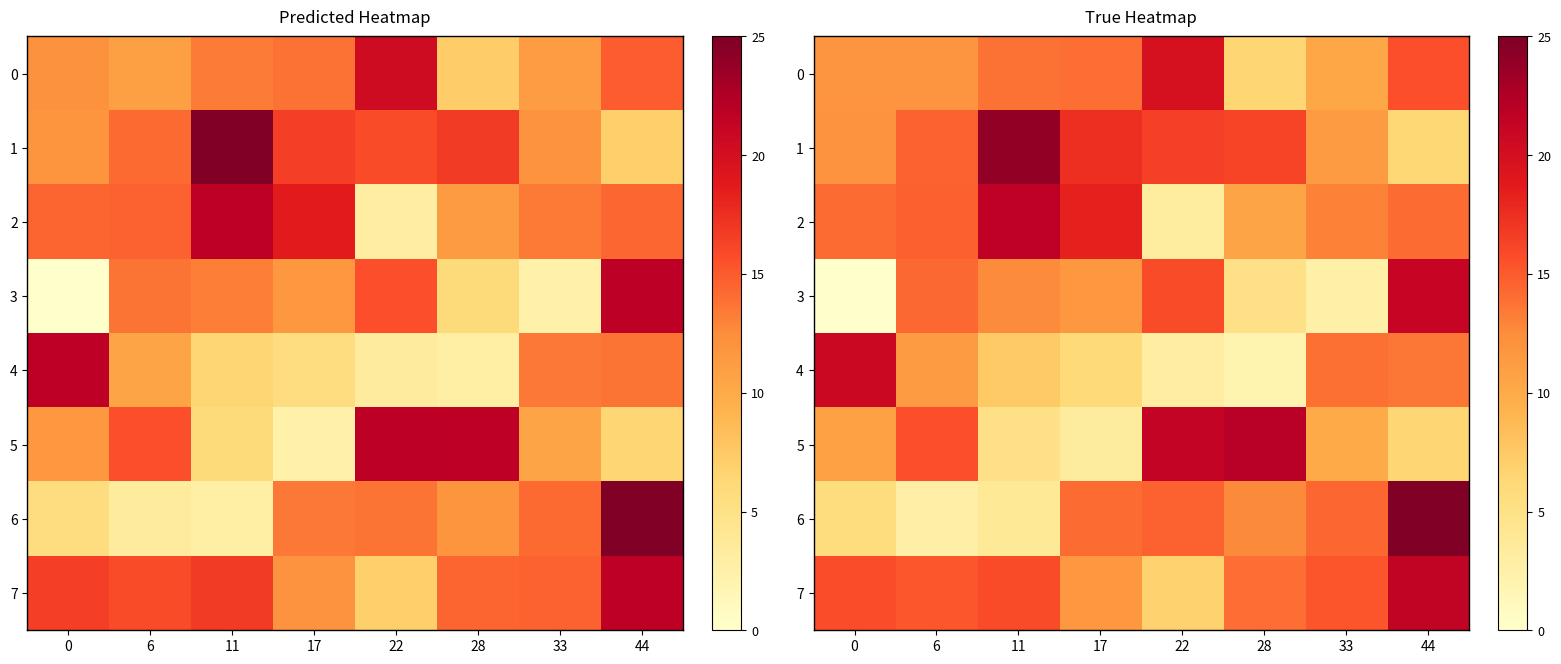

What is the maximum value shown in the chart?

25.9